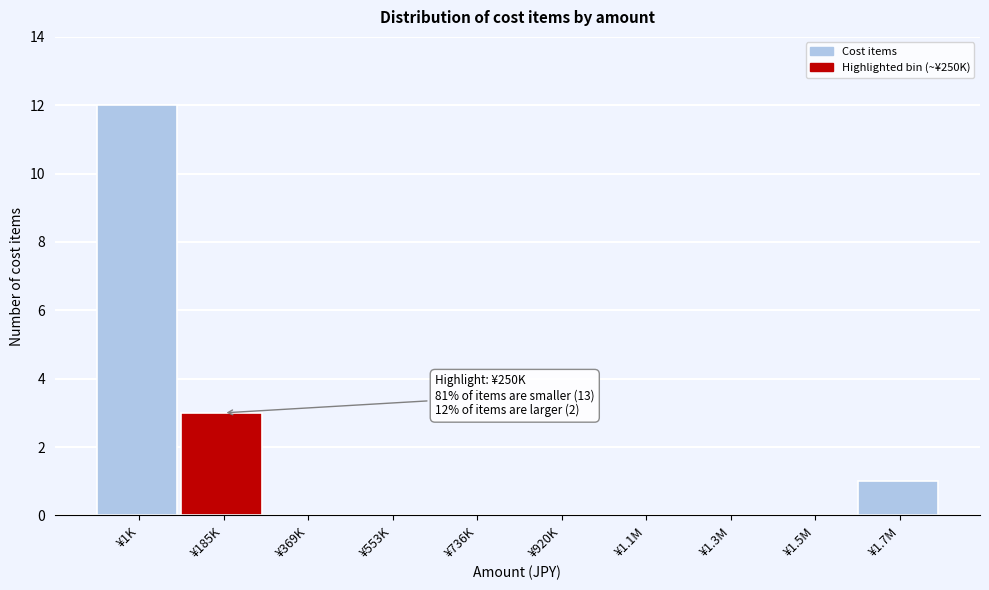

Reading right to left, extract all data points from this chart.

¥1.7M=1	¥1.5M=0	¥1.3M=0	¥1.1M=0	¥920K=0	¥736K=0	¥553K=0	¥369K=0	¥185K=3	¥1K=12